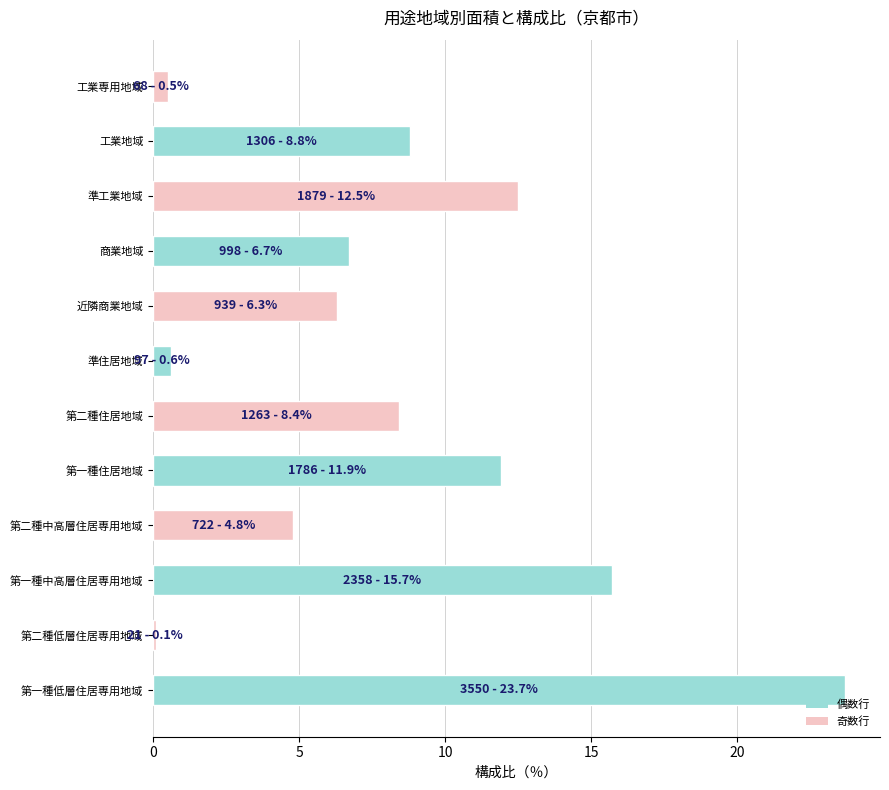

How many values are below 8?

6